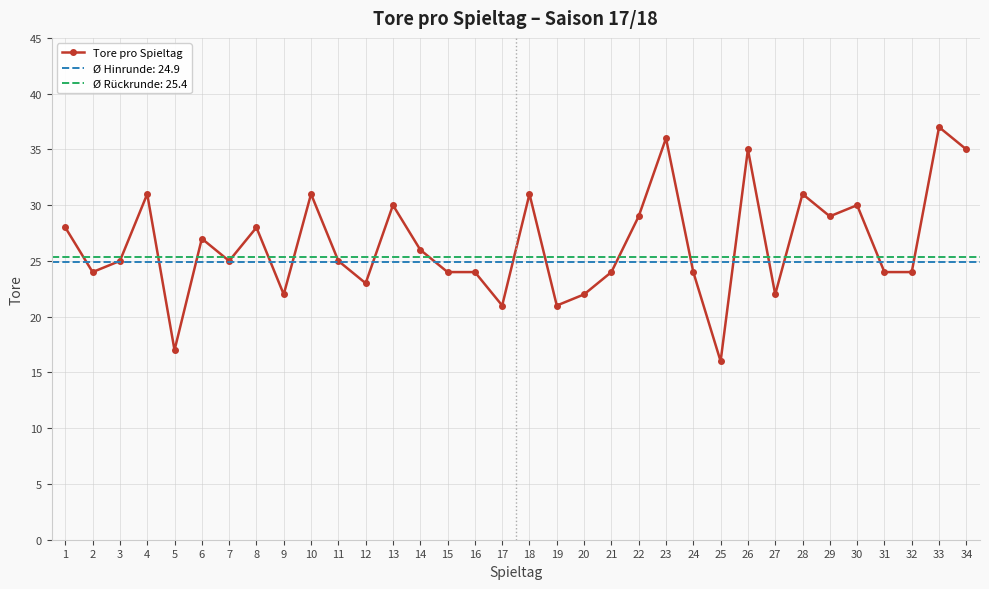

What is the minimum value shown in the chart?

16